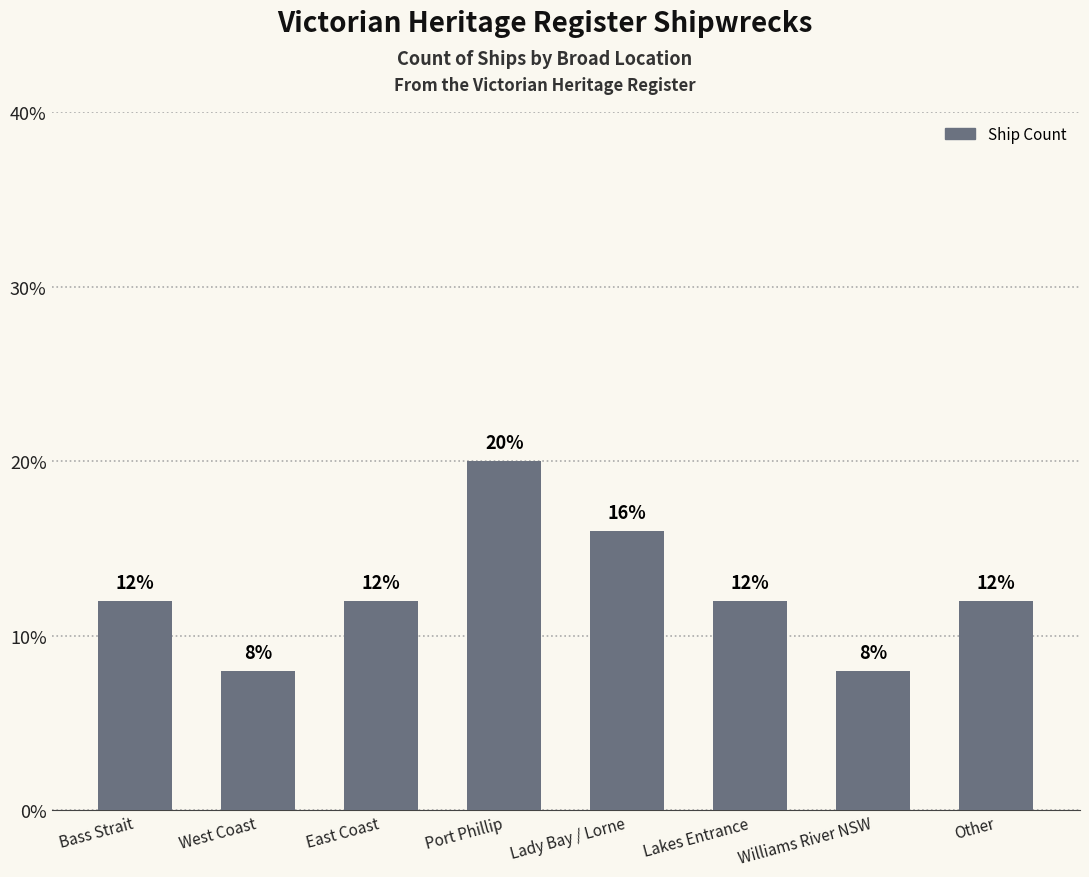

Approximately how many times larger is the value at Port Phillip compared to West Coast?

2.5